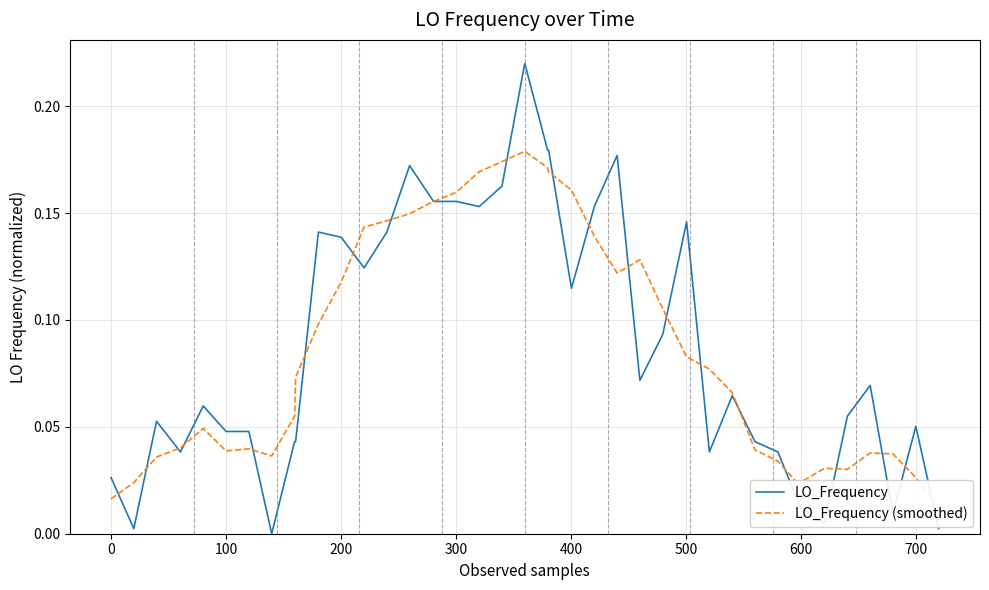

Reading left to right, extract all data points from this chart.

LO_Frequency: 0.0	0.0	0.1	0.0	0.1	0.0	0.0	0.0	0.0	0.0	0.1	0.1	0.1	0.1	0.2	0.2	0.2	0.2	0.2	0.2	0.2	0.2	0.1	0.2	0.2	0.1	0.1	0.1	0.0	0.1	0.0	0.0	0.0	0.0	0.0	0.1	0.1	0.0	0.1	0.0
LO_Frequency (smoothed): 0.0	0.0	0.0	0.0	0.0	0.0	0.0	0.0	0.1	0.1	0.1	0.1	0.1	0.1	0.1	0.2	0.2	0.2	0.2	0.2	0.2	0.2	0.2	0.1	0.1	0.1	0.1	0.1	0.1	0.1	0.0	0.0	0.0	0.0	0.0	0.0	0.0	0.0	0.0	0.0